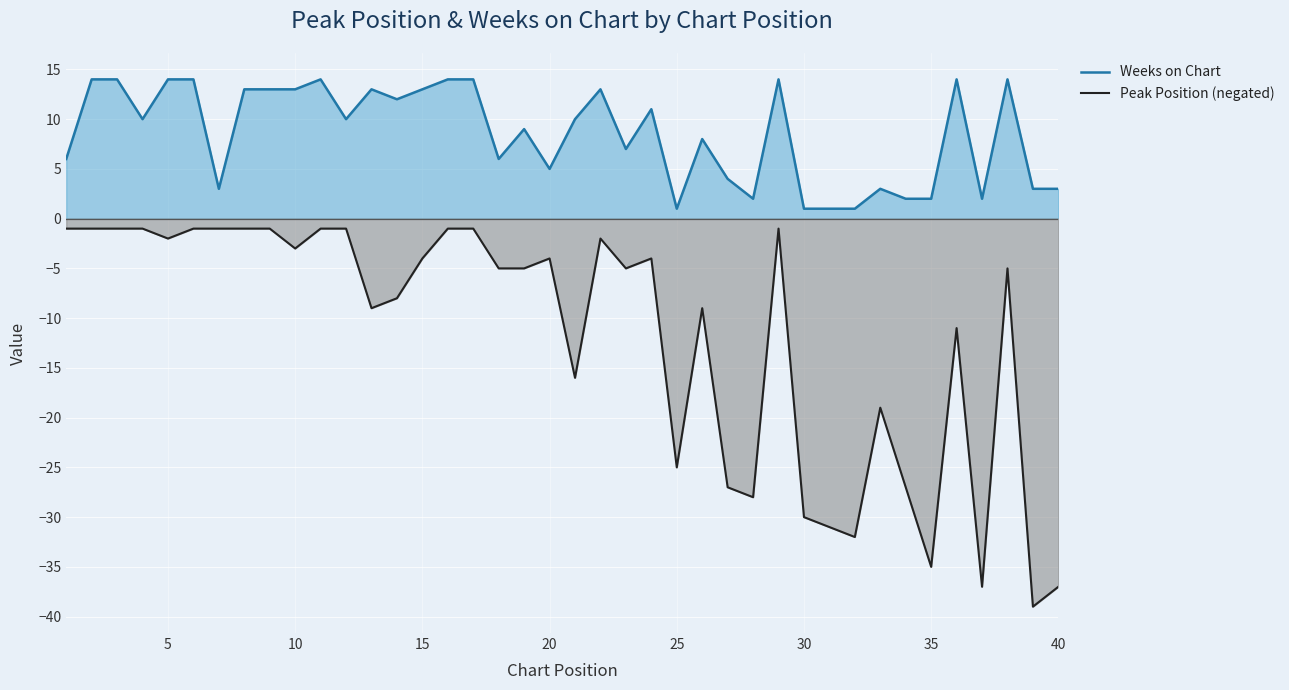

True or false: Weeks on Chart and Peak Position (negated) cross at least once.

False